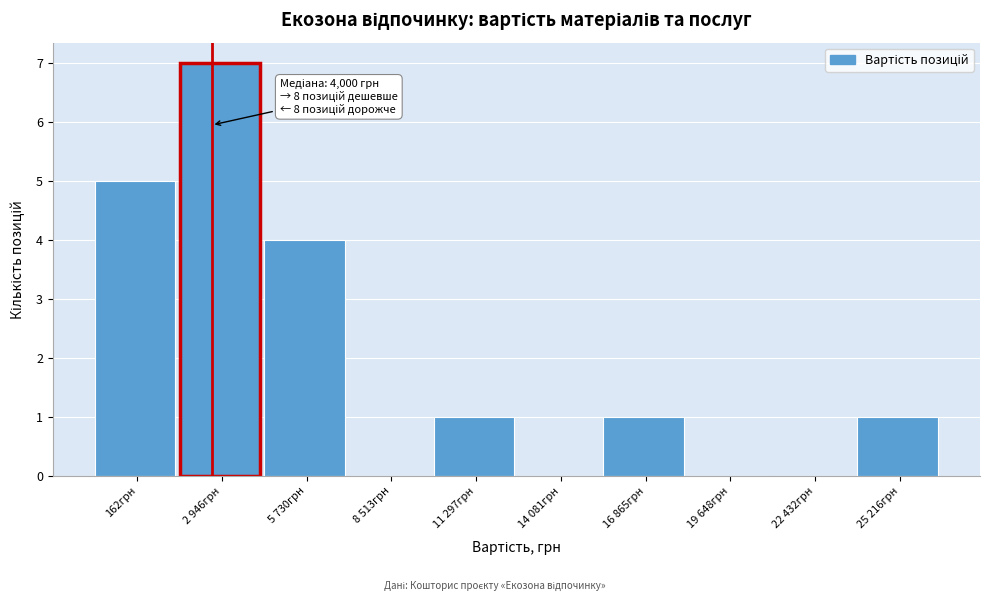

Reading right to left, what are all the values shown in this chart?

25 216грн=1	22 432грн=0	19 648грн=0	16 865грн=1	14 081грн=0	11 297грн=1	8 513грн=0	5 730грн=4	2 946грн=7	162грн=5